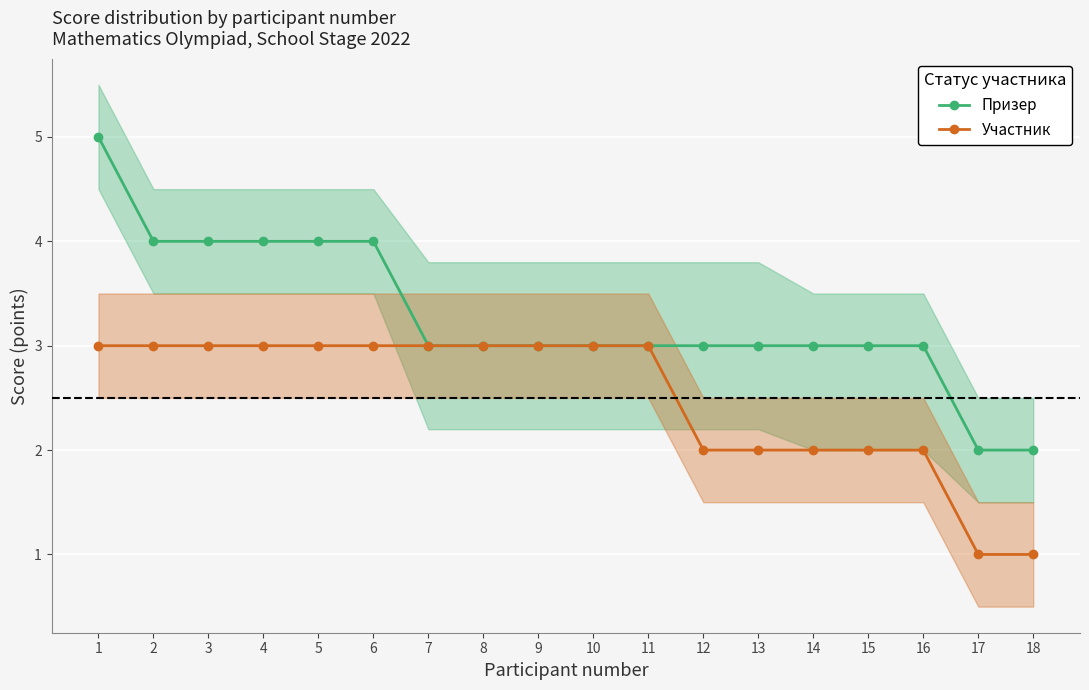

Between 10 and 15, which series saw the biggest shift?

Участник